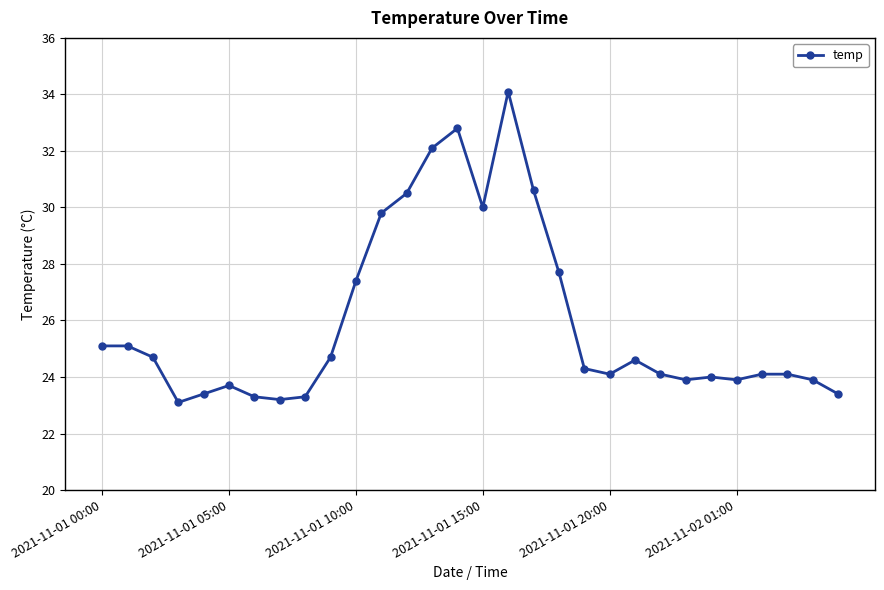

What is the smallest value displayed?

23.1